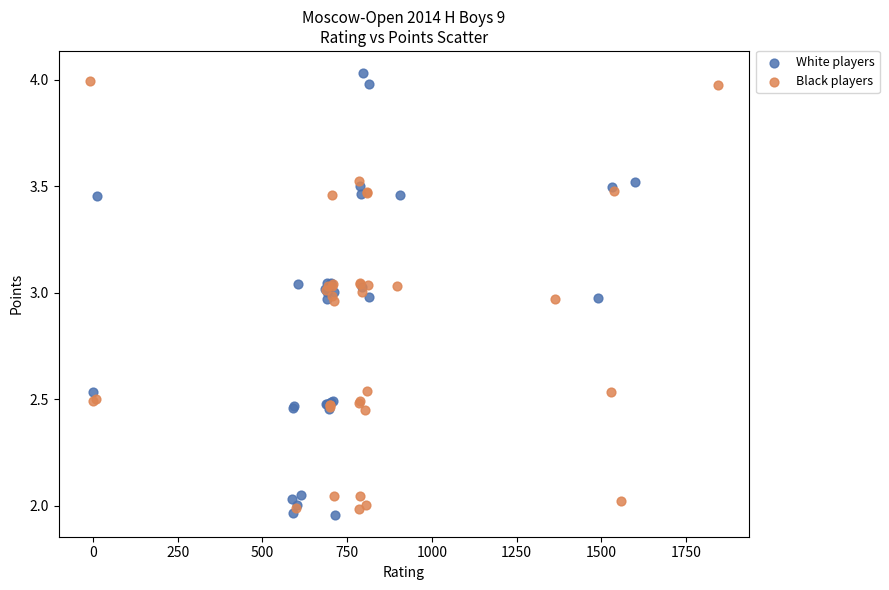

Which series reaches the maximum Y coordinate?

White players